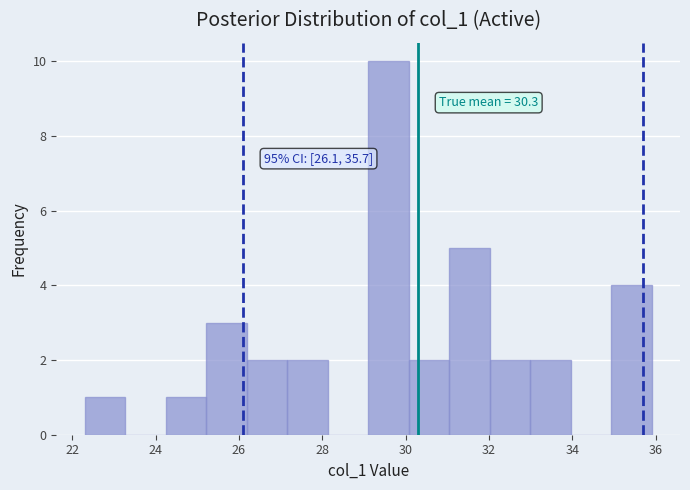

Which range on the x-axis has the tallest bar?

29.2 to 30.0